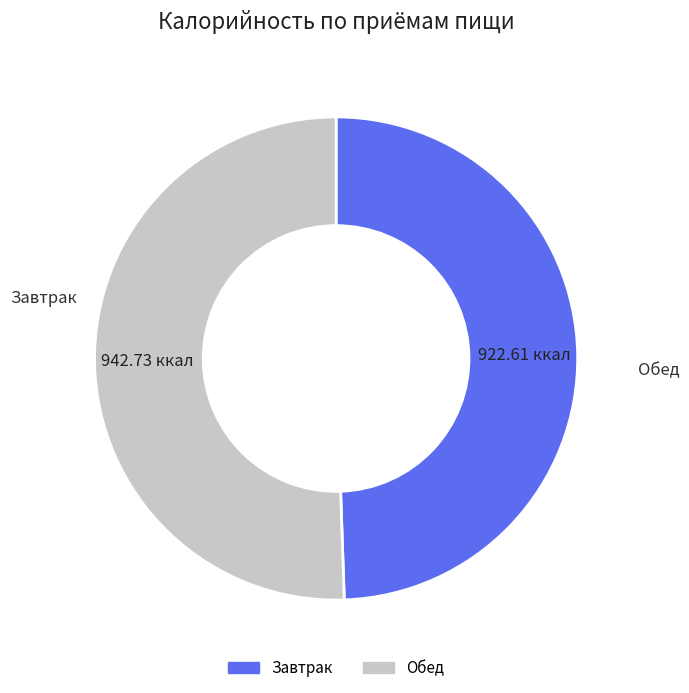

Do Обед and Завтрак together represent more than half of the pie?

Yes